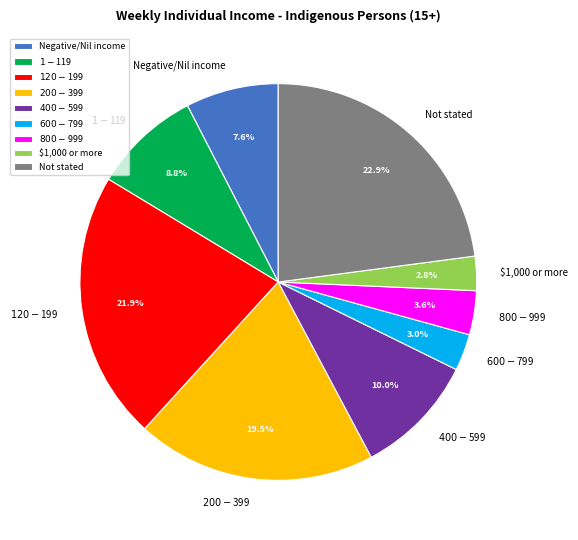

Which category has the biggest portion of the pie?

Not stated